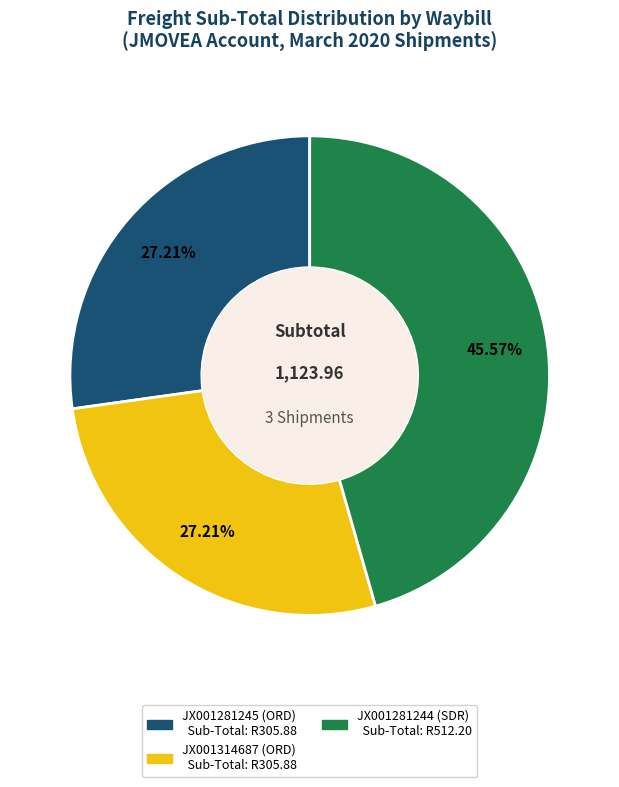

Combined, do JX001314687 (ORD) and JX001281244 (SDR) account for over 50%?

Yes